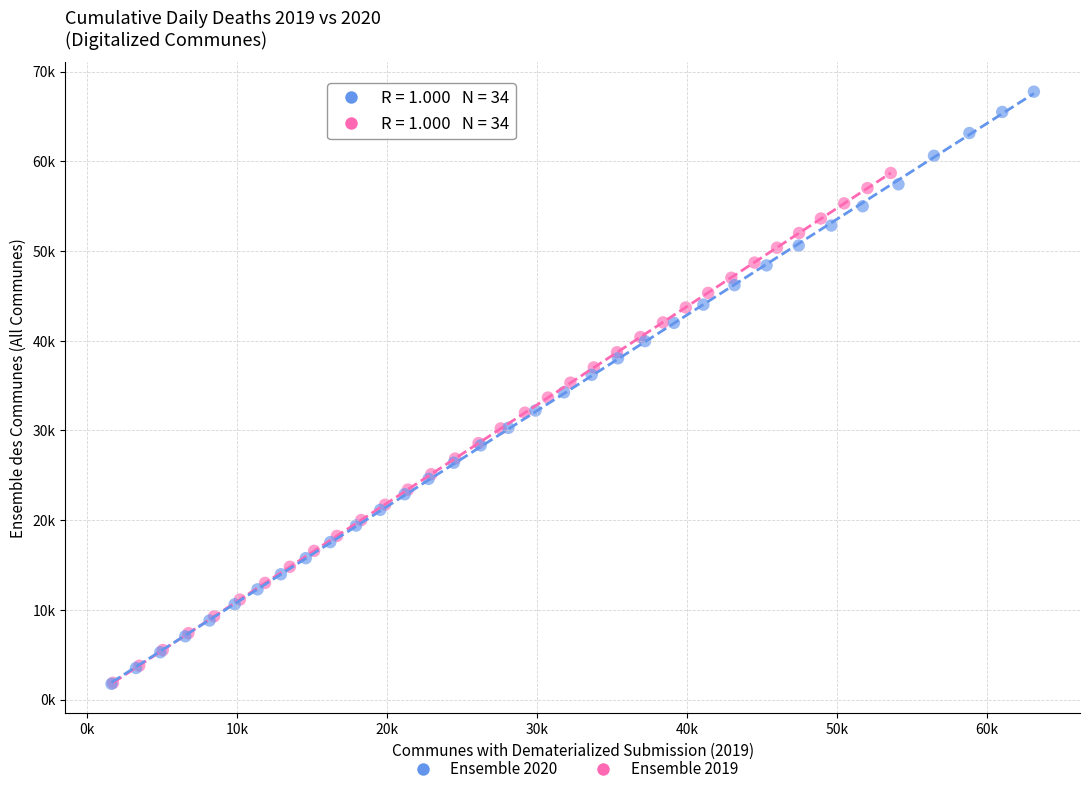

Which series has the widest spread of Y values?

Ensemble 2020